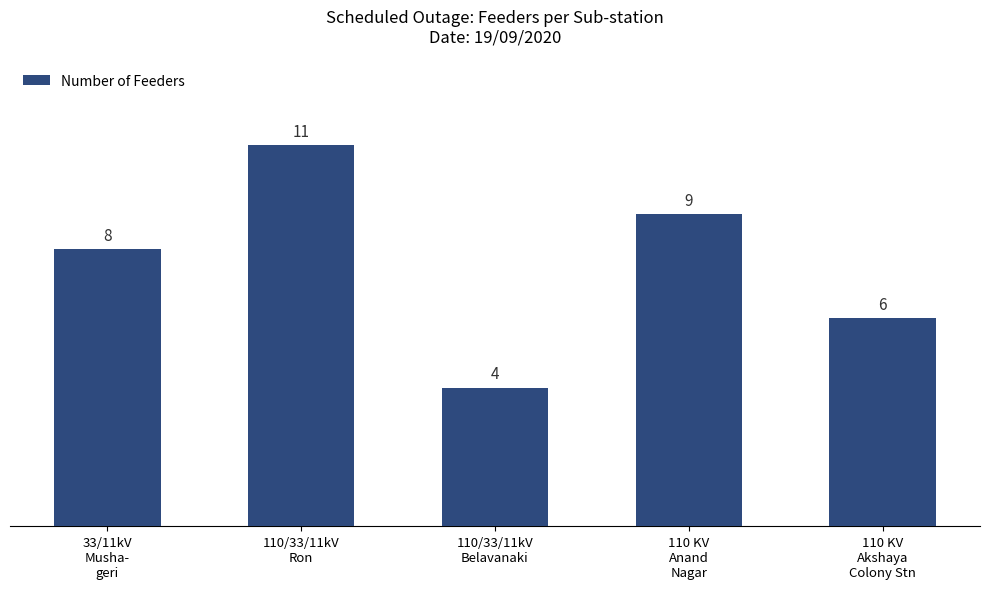

What is the average value?

8